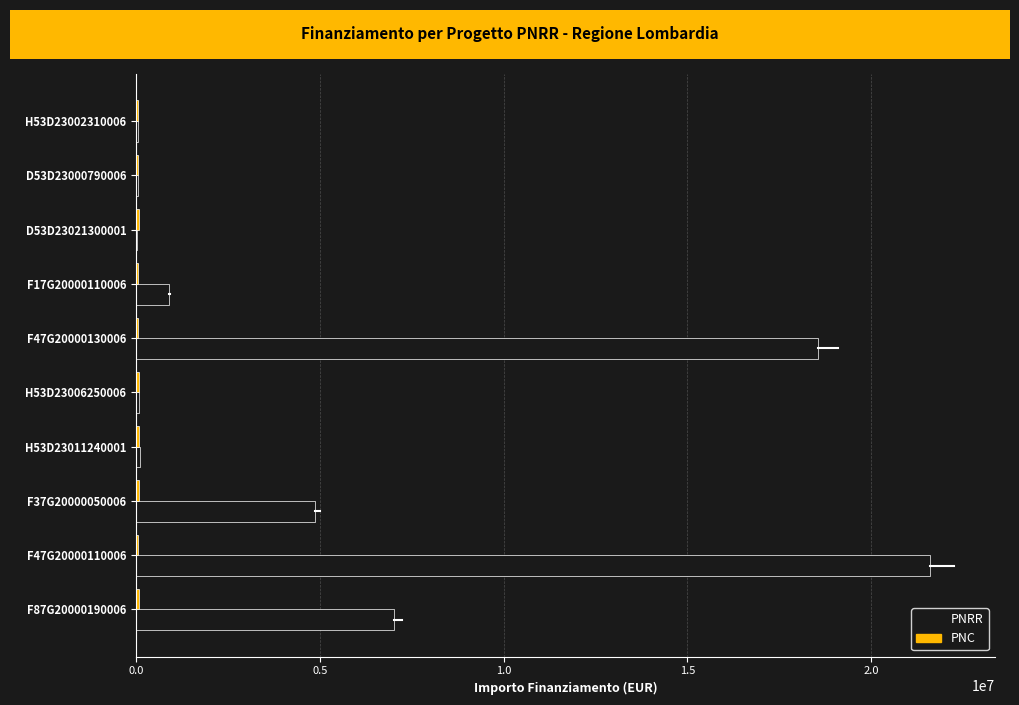

Which series changed the most between D53D23021300001 and F87G20000190006?

PNRR